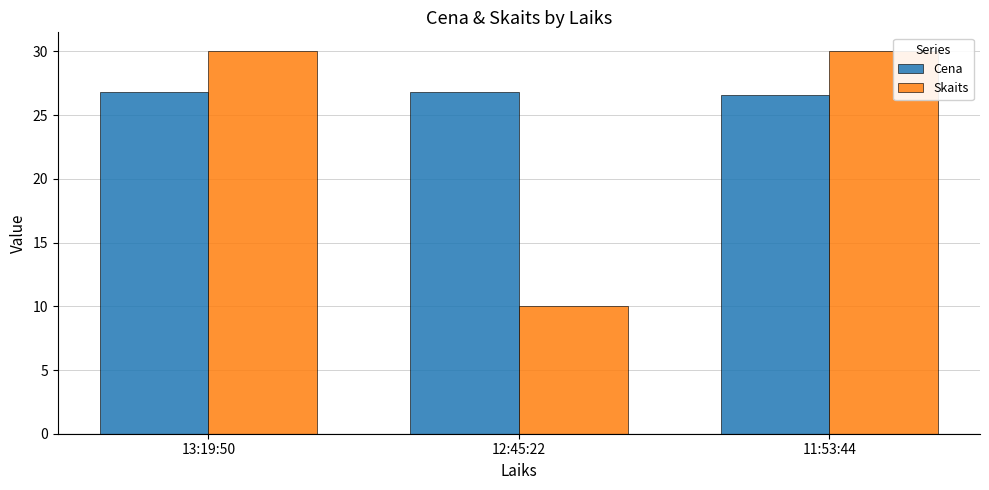

Reading left to right, list all the values displayed in this chart.

Cena: 26.8	26.8	26.6
Skaits: 30.0	10.0	30.0